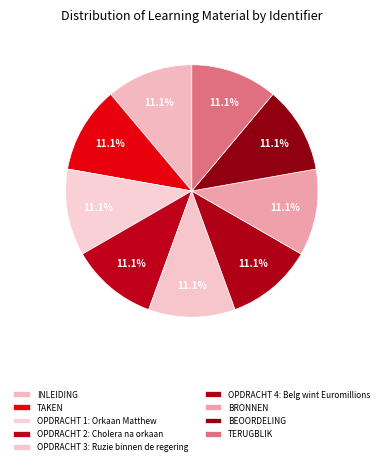

To the nearest percent, what percentage of the pie is OPDRACHT 2: Cholera na orkaan?

11%